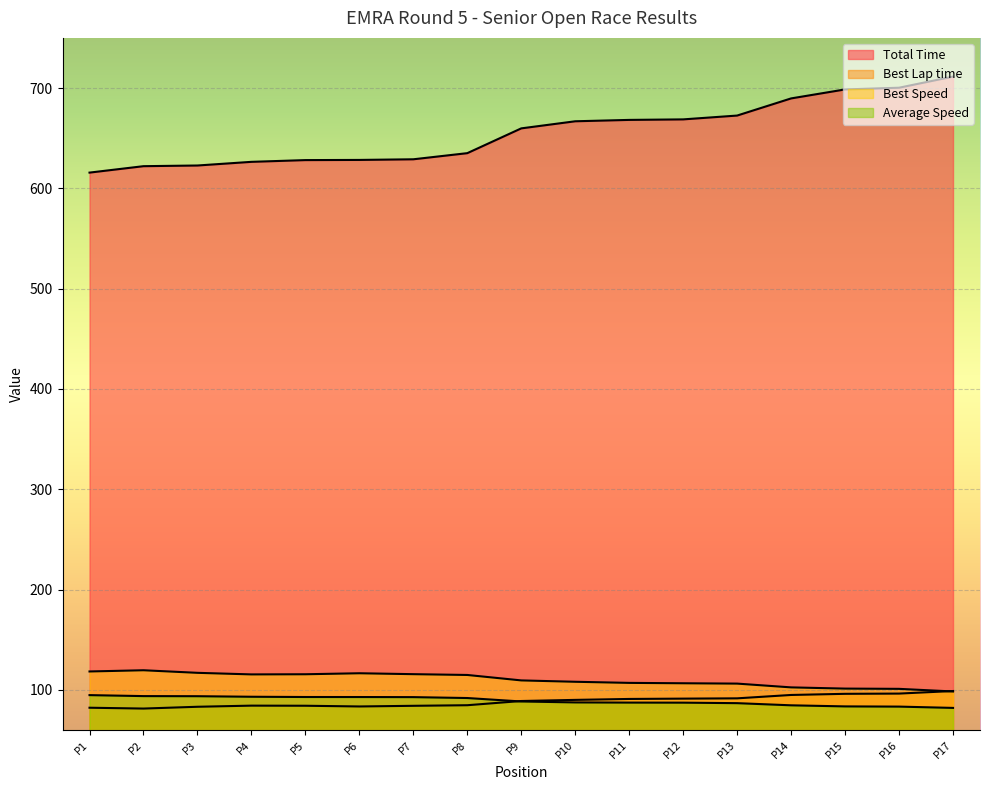

How many lines are shown in the chart?

4